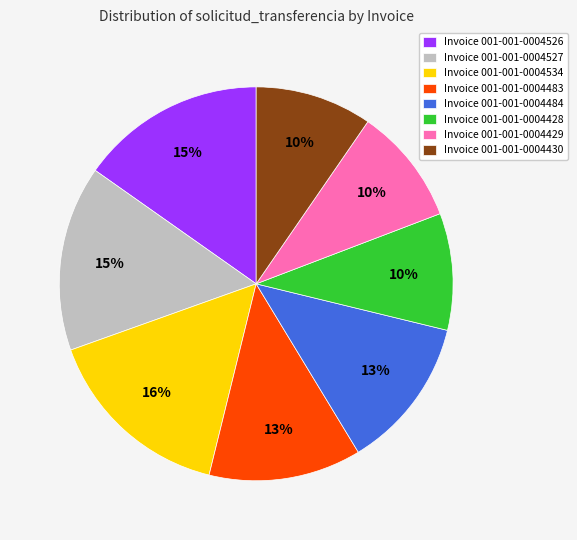

Is it true that Invoice 001-001-0004534 is 9% of the pie?

False